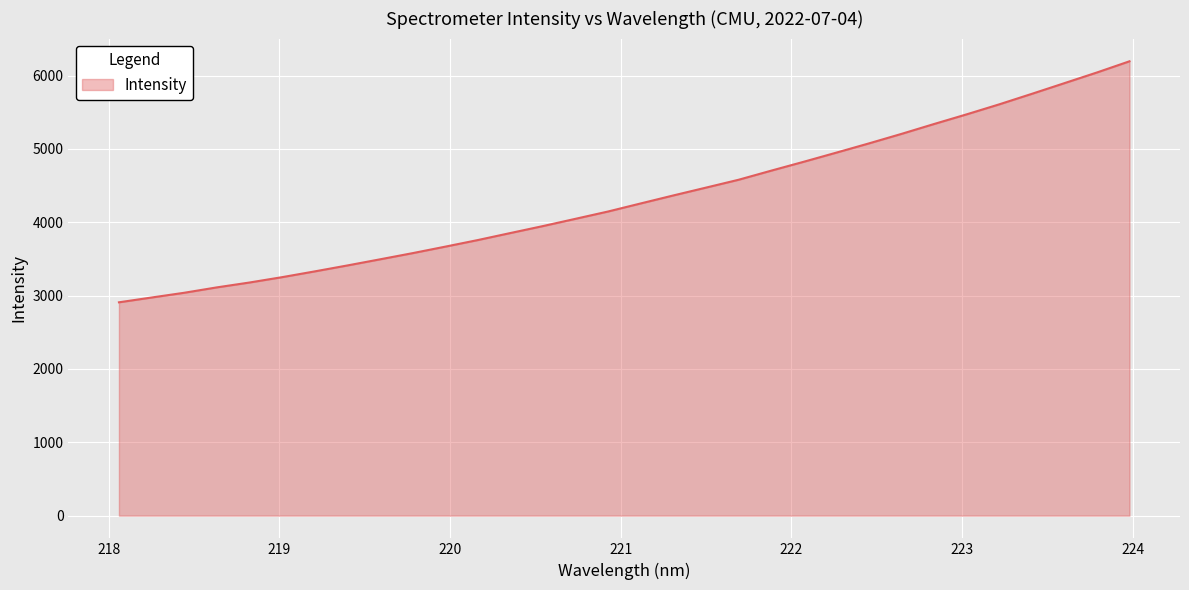

What is the minimum value shown in the chart?

2908.3